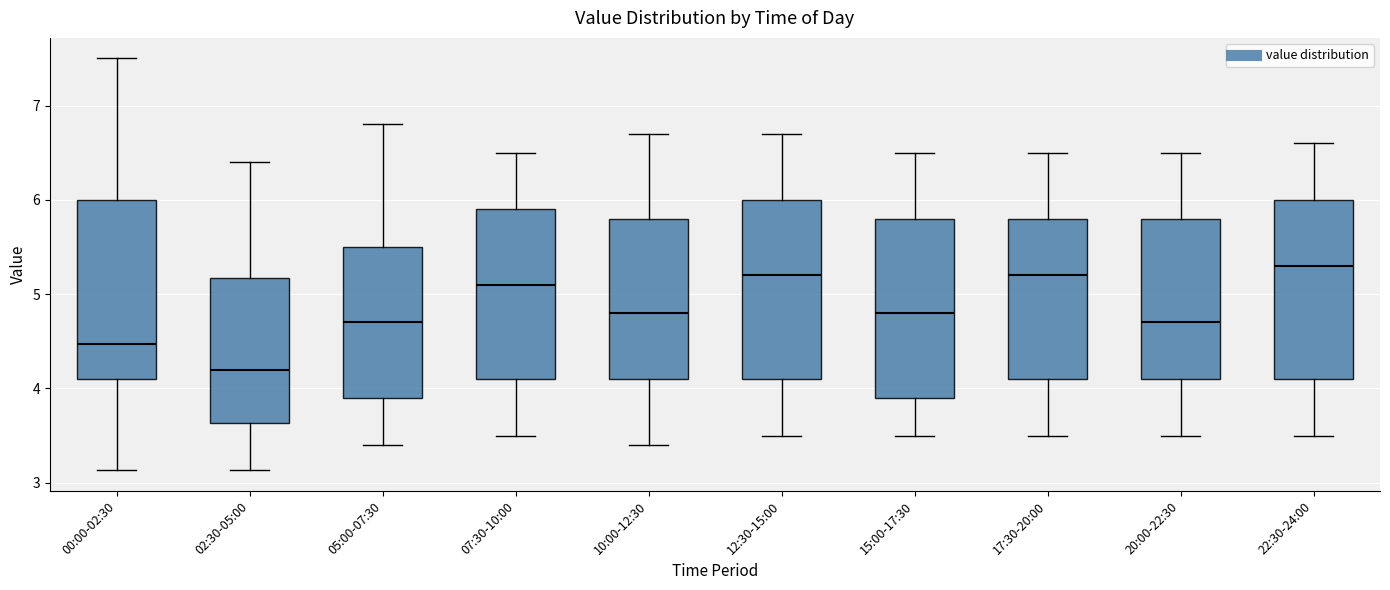

Reading left to right, transcribe this box plot: for each box, give where its median line is, the range the box spans, and where its two whiskers end, as read against the y-axis. The values are not printed on the chart, so give them approximately, as read against the axis.

00:00-02:30: median 4.5, box 4.1 to 6.0, whiskers 3.1 to 7.5
02:30-05:00: median 4.2, box 3.6 to 5.2, whiskers 3.1 to 6.4
05:00-07:30: median 4.7, box 3.9 to 5.5, whiskers 3.4 to 6.8
07:30-10:00: median 5.1, box 4.1 to 5.9, whiskers 3.5 to 6.5
10:00-12:30: median 4.8, box 4.1 to 5.8, whiskers 3.4 to 6.7
12:30-15:00: median 5.2, box 4.1 to 6.0, whiskers 3.5 to 6.7
15:00-17:30: median 4.8, box 3.9 to 5.8, whiskers 3.5 to 6.5
17:30-20:00: median 5.2, box 4.1 to 5.8, whiskers 3.5 to 6.5
20:00-22:30: median 4.7, box 4.1 to 5.8, whiskers 3.5 to 6.5
22:30-24:00: median 5.3, box 4.1 to 6.0, whiskers 3.5 to 6.6